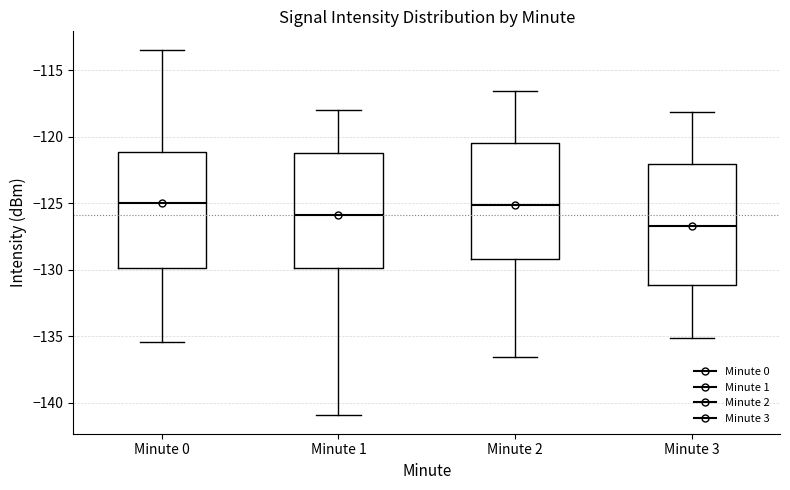

Reading left to right, read every box against the y-axis: the position of its median line, the range the box covers, and the ends of its whiskers. The values are not printed on the chart, so give them approximately, as read against the axis.

Minute 0: median -125.0, box -130.0 to -121.0, whiskers -135.5 to -113.5
Minute 1: median -126.0, box -130.0 to -121.0, whiskers -141.0 to -118.0
Minute 2: median -125.0, box -129.0 to -120.5, whiskers -136.5 to -116.5
Minute 3: median -126.5, box -131.0 to -122.0, whiskers -135.0 to -118.0